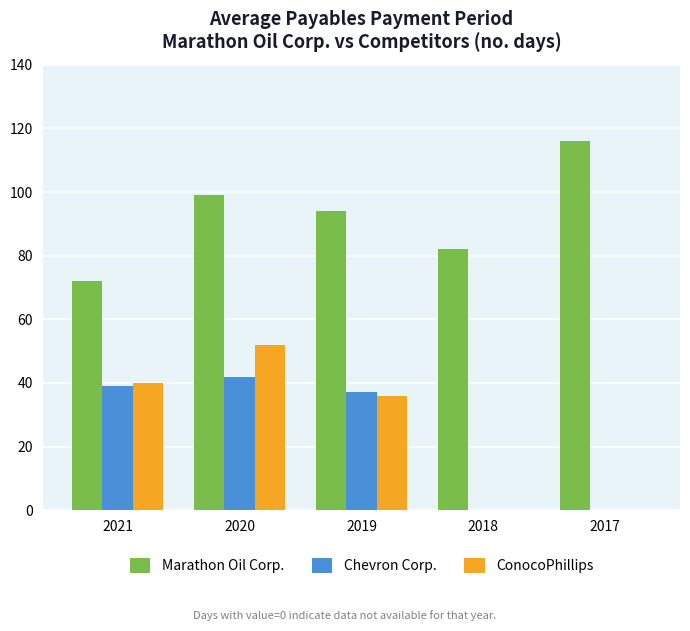

What is the sum of all Marathon Oil Corp. values?

463